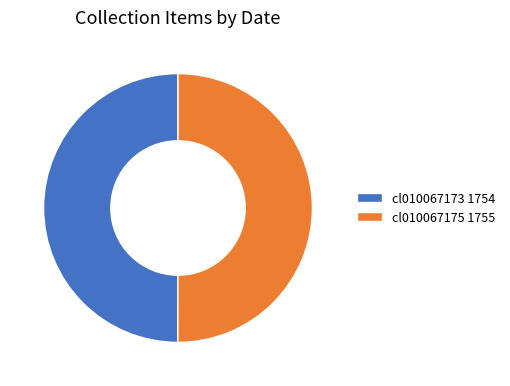

Is the sum of cl010067173 1754 and cl010067175 1755 greater than half?

Yes